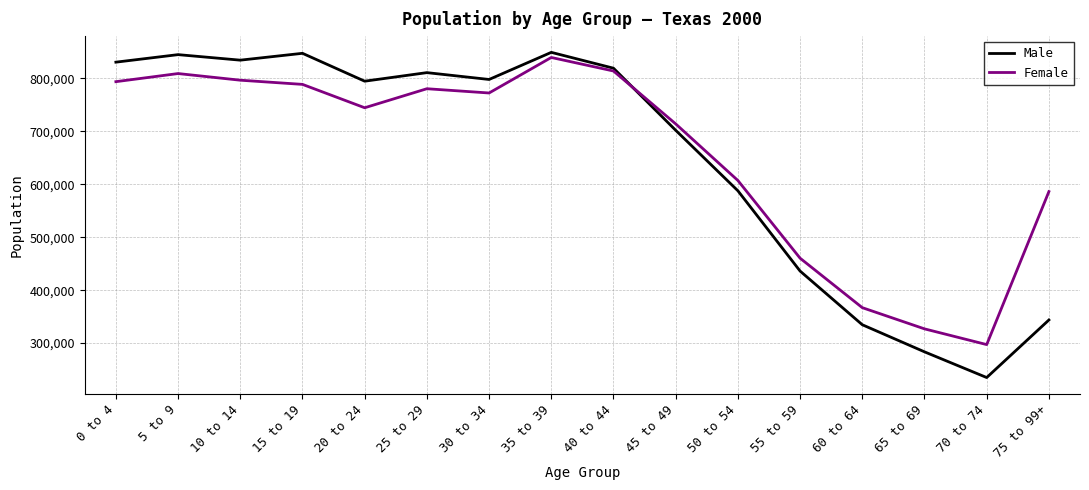

What is the maximum value for Male?

849270